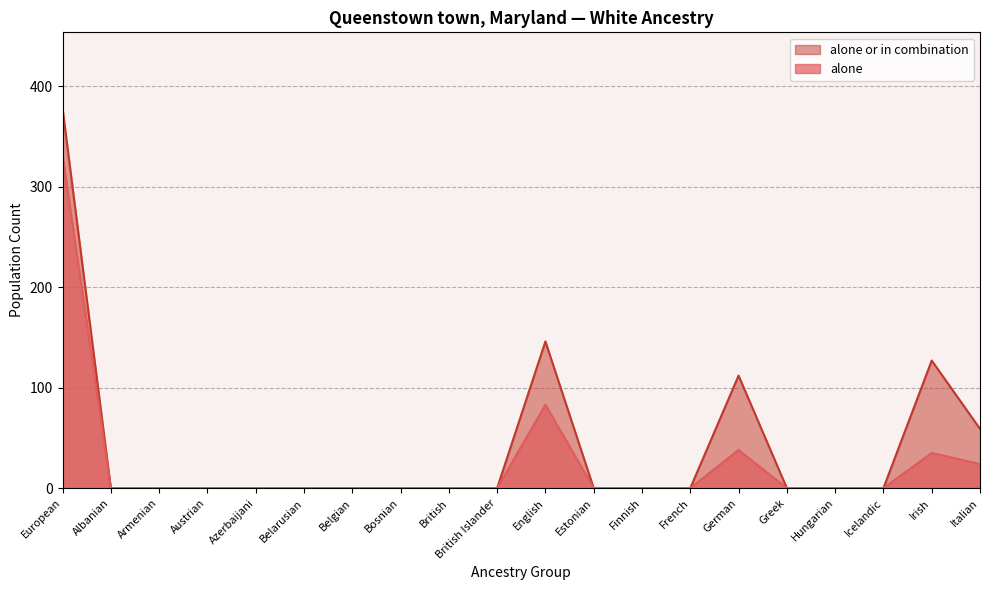

How many data points in alone or in combination are above 0?

5